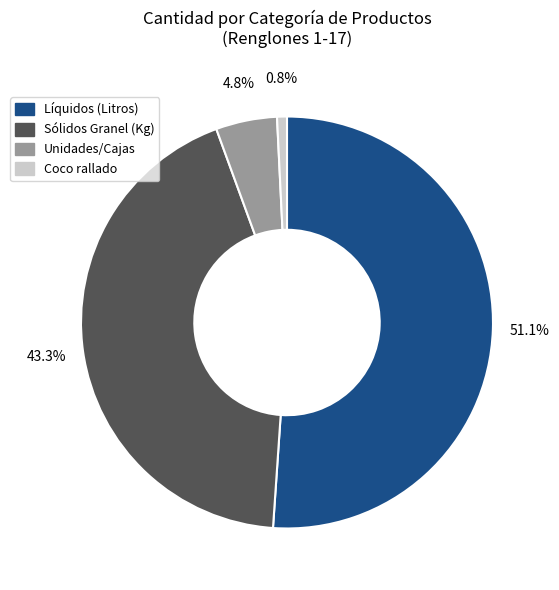

Is there a majority slice in this chart?

Yes